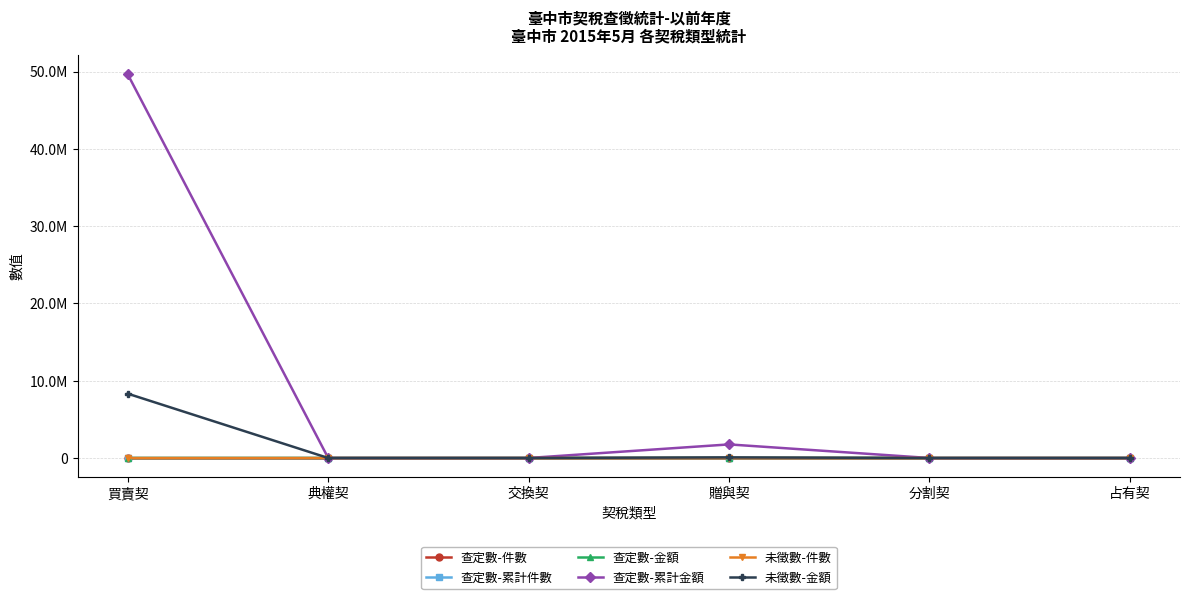

What are all the series names shown in the legend?

查定數-件數, 查定數-累計件數, 查定數-金額, 查定數-累計金額, 未徵數-件數, 未徵數-金額